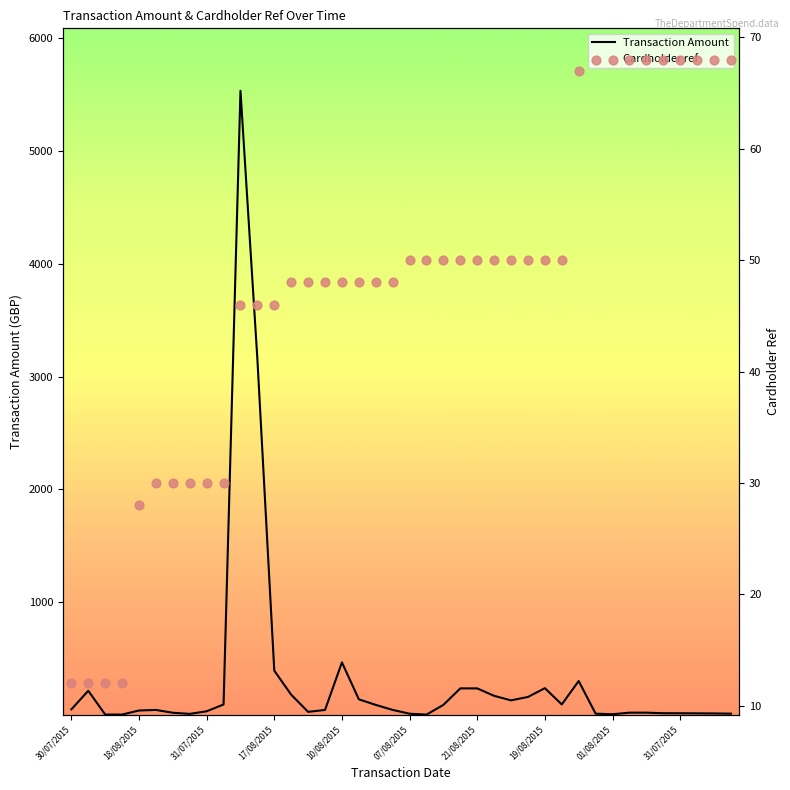

Is the value of Transaction Amount at 20 greater than the value of Cardholder ref at 36?

No